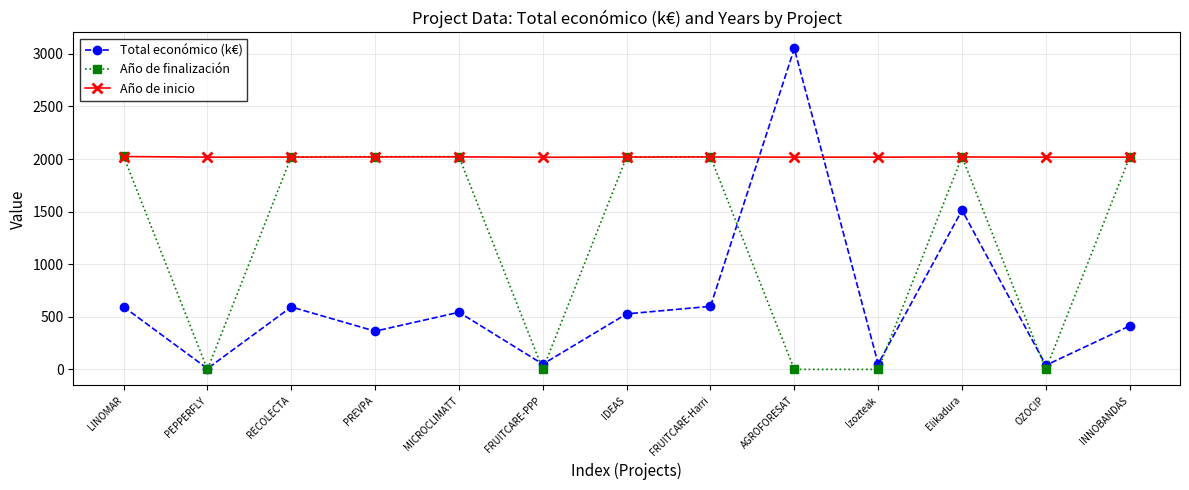

How many Año de inicio values are between 2018 and 2020?

10